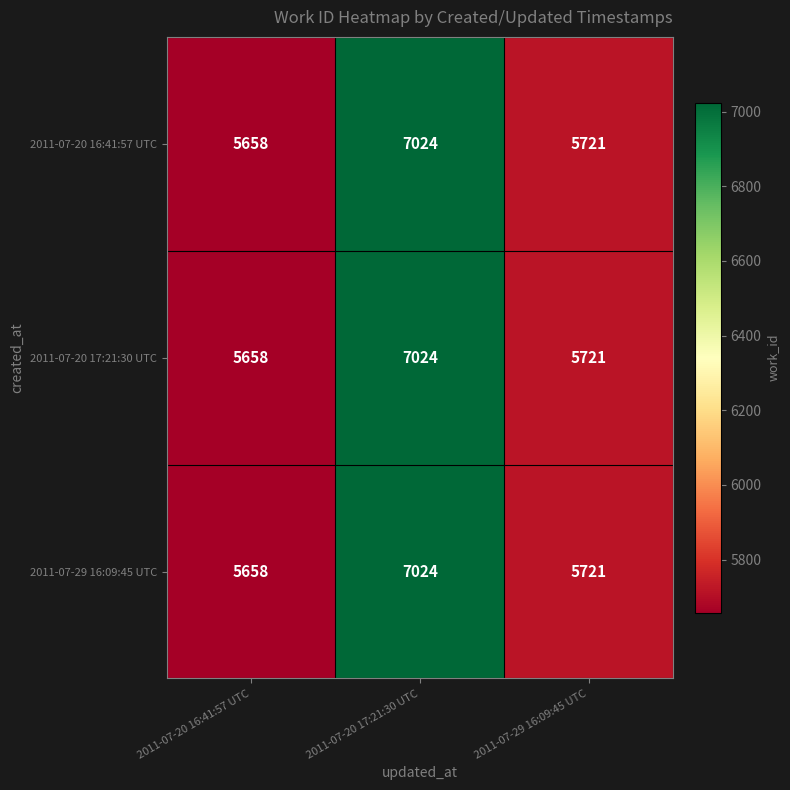

What is the greatest value displayed?

7024